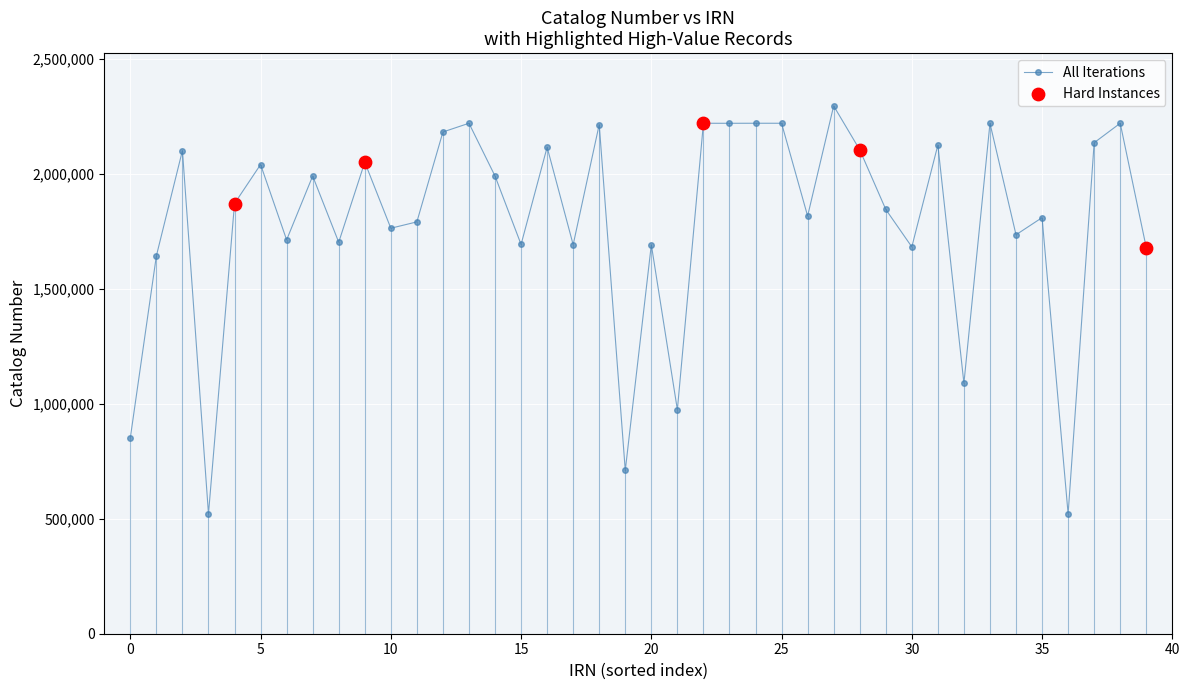

What is the value of the 25th point from the left?

2219964